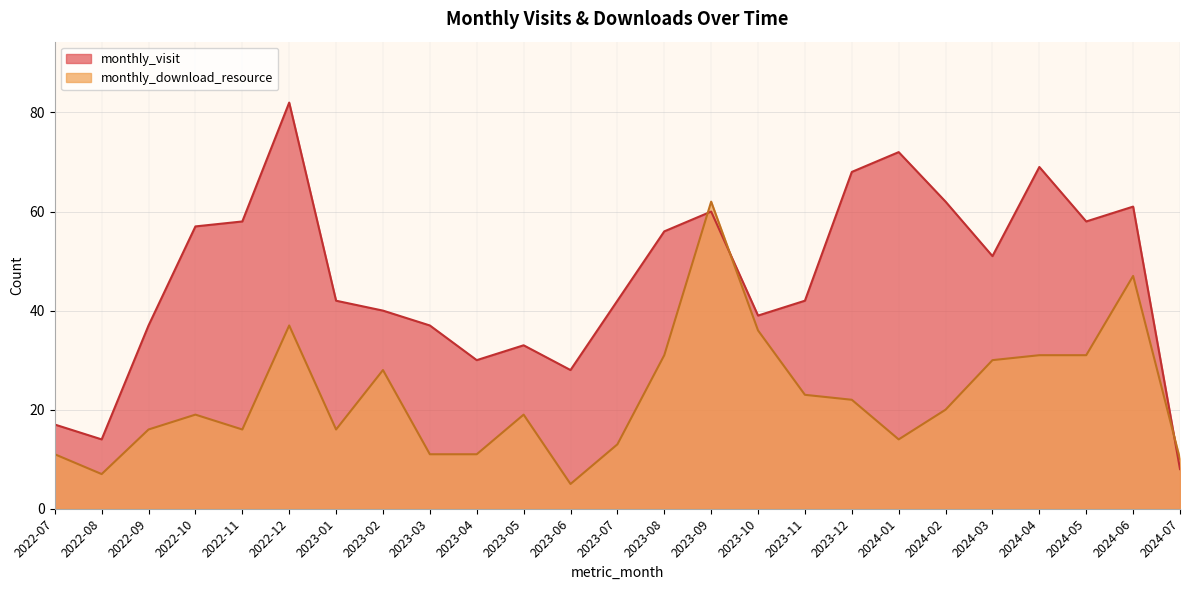

How many values in the monthly_download_resource series are below 19?

11